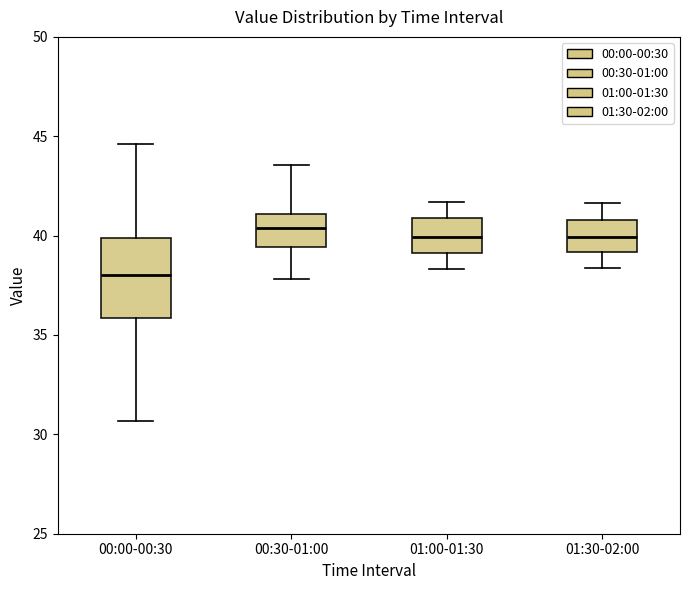

Which box has the lowest median line?

00:00-00:30